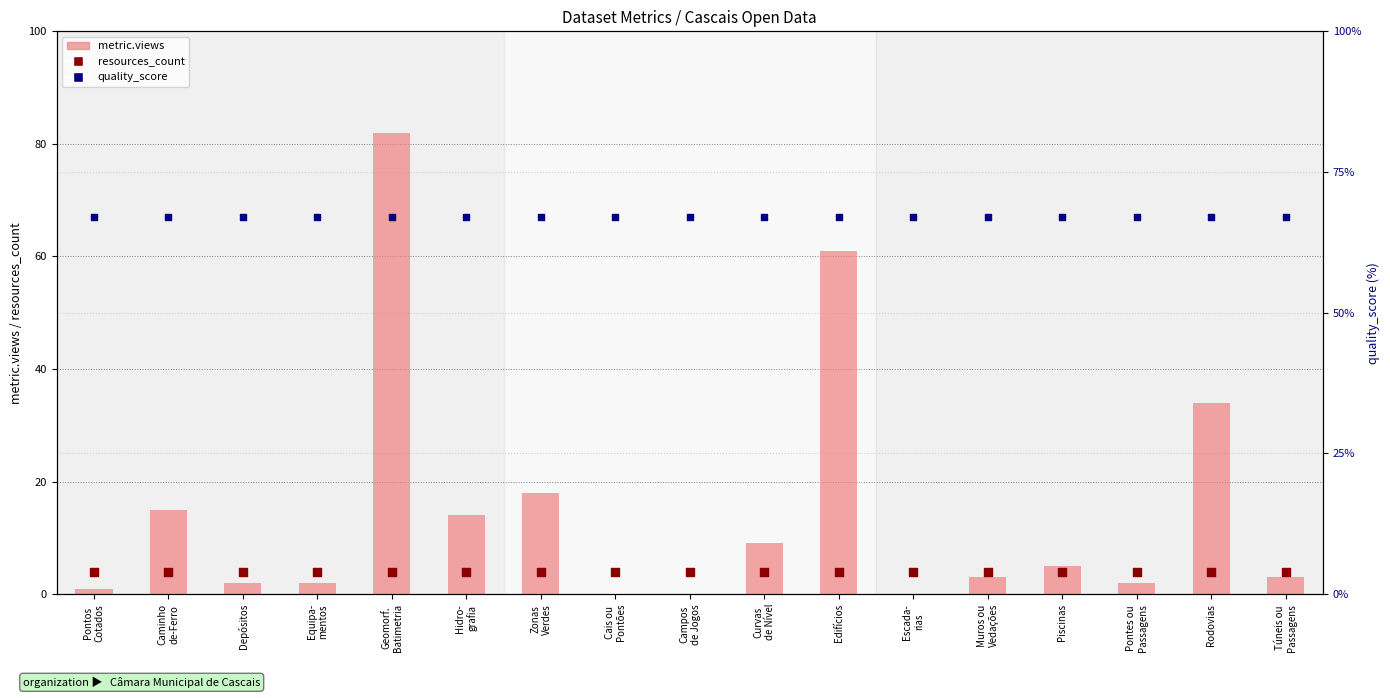

Which series contains the highest Y value?

metric.views